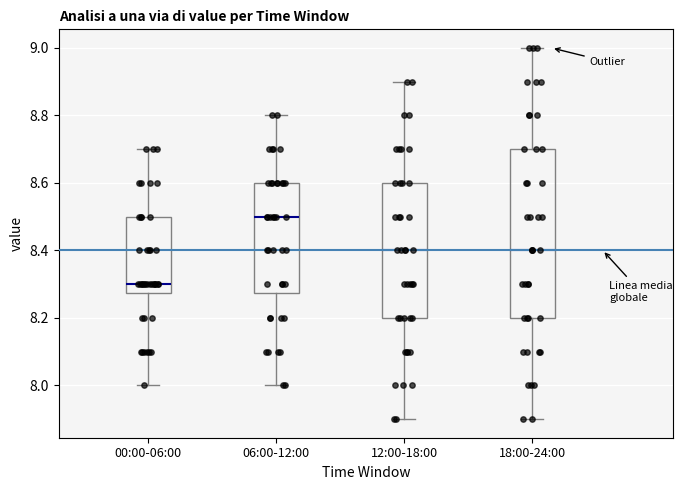

Which box is the tallest, from its lower edge to its upper edge?

18:00-24:00